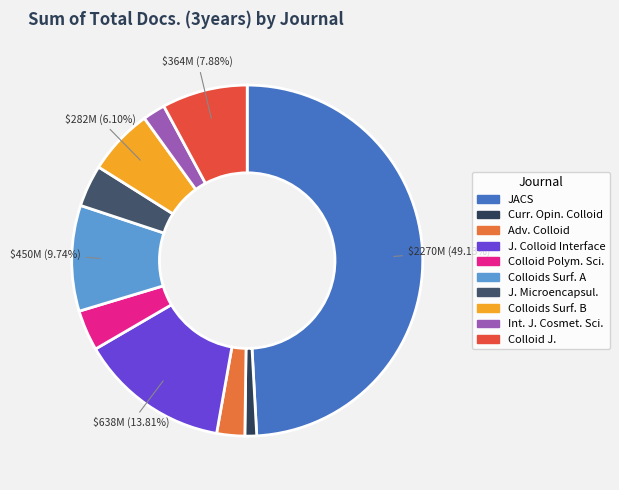

Which slice is the largest?

JACS